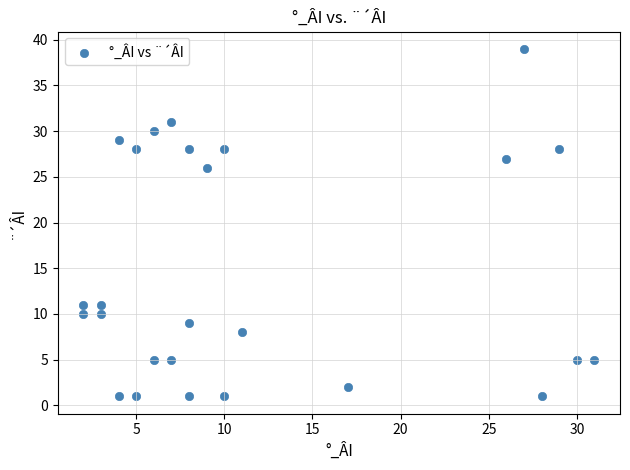

What Y value in the scatter plot is closest to 20?

26